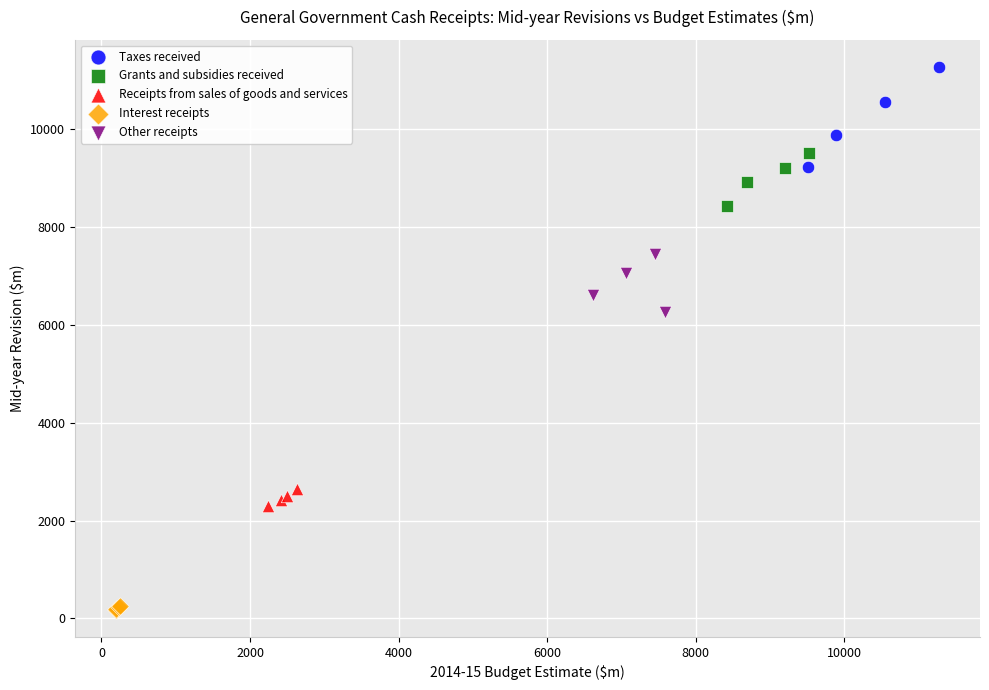

Which series reaches the minimum Y coordinate?

Interest receipts